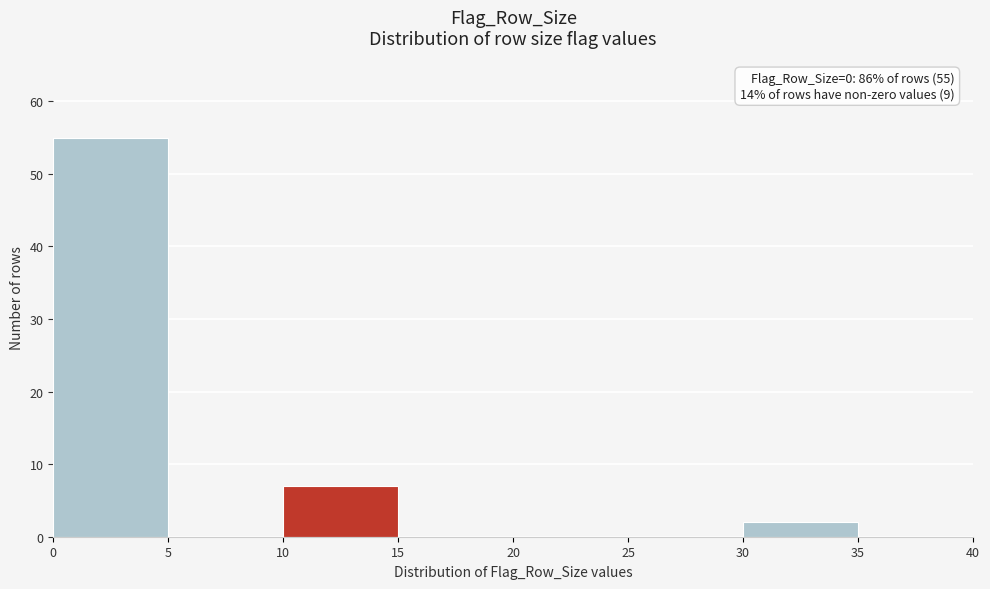

Over which range of the x-axis is the bar tallest?

0 to 5